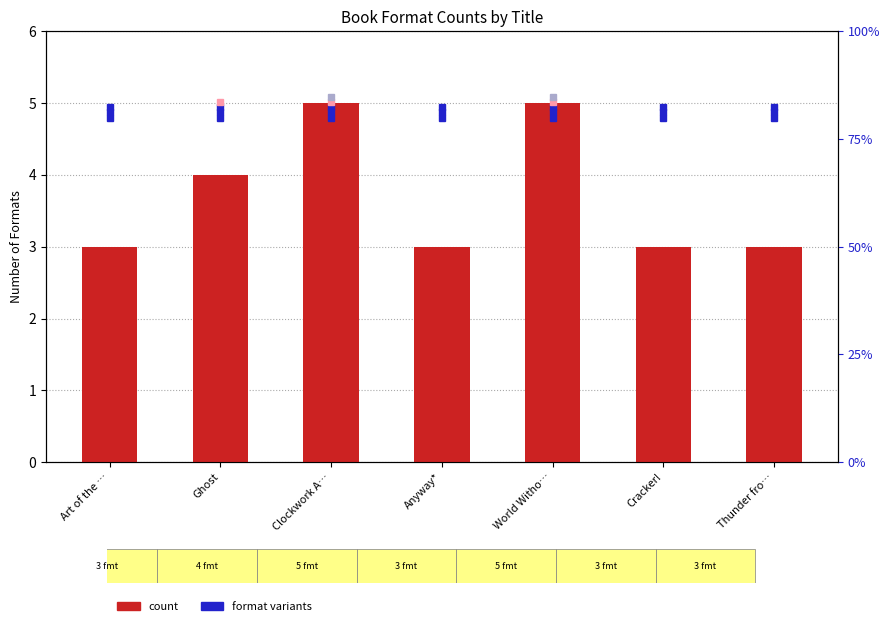

Is it true that the value at Cracker! is 1?

False